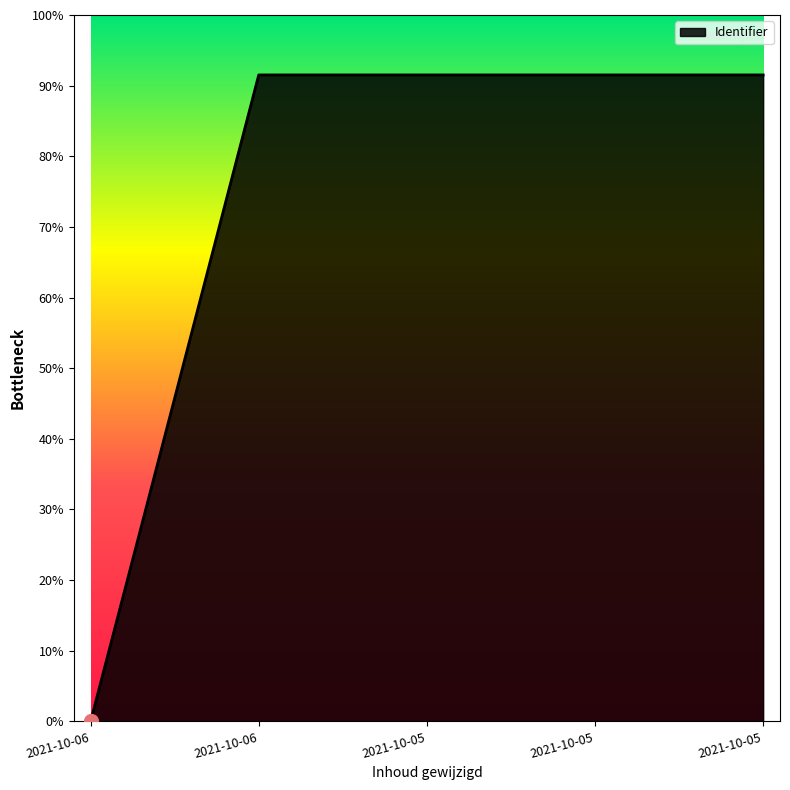

Reading right to left, list all the values displayed in this chart.

2021-10-05=6863776	2021-10-05=6863769	2021-10-05=6863763	2021-10-06=6863761	2021-10-06=0